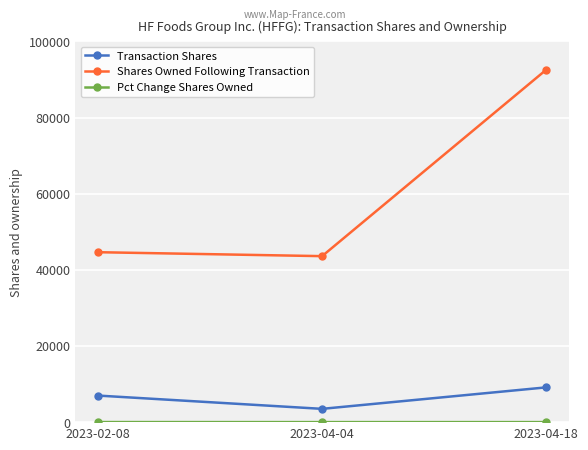

Which series changed the most between 2023-02-08 and 2023-04-18?

Shares Owned Following Transaction